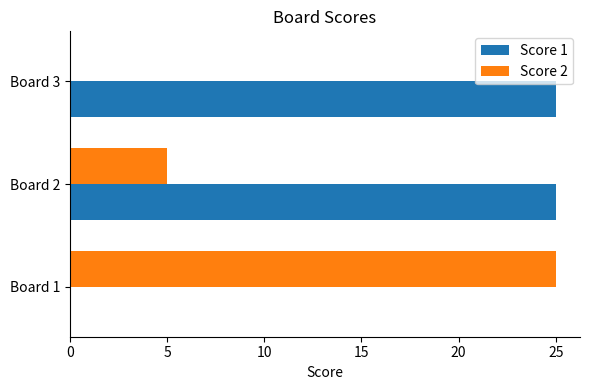

Where is Score 2 nearest to the value 12?

Board 2